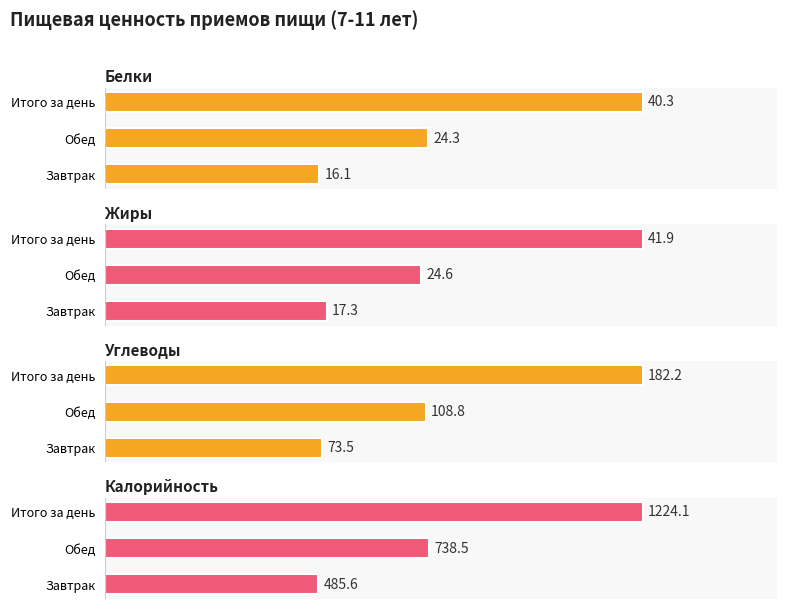

The Углеводы series shows 154.7 at Обед. True or false?

False